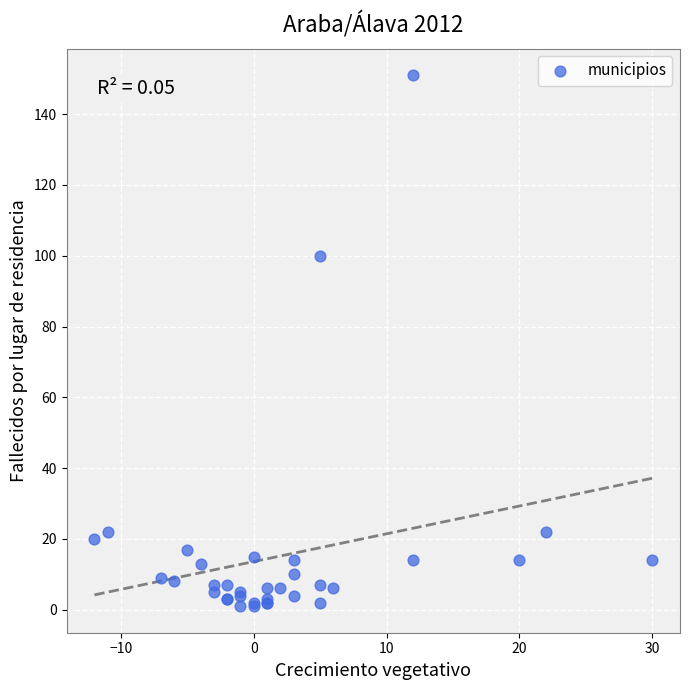

What Y value in the scatter plot is closest to 76?

100